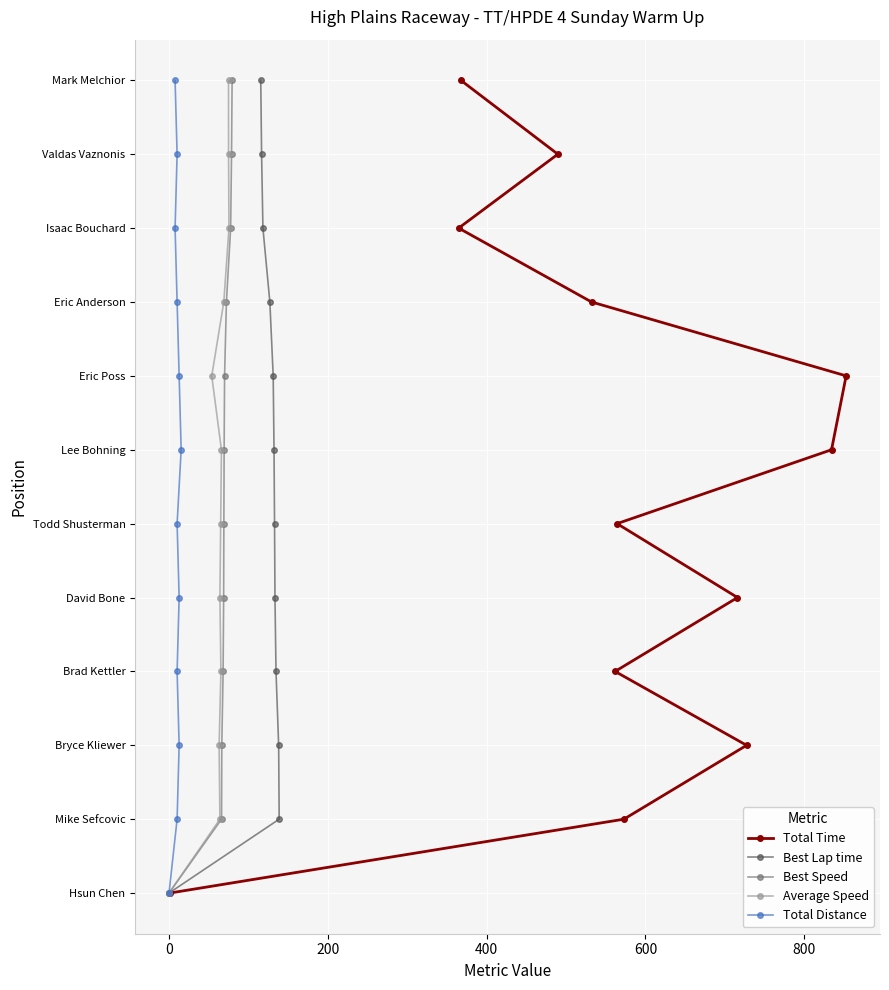

True or false: Best Lap time and Best Speed intersect in this chart.

False